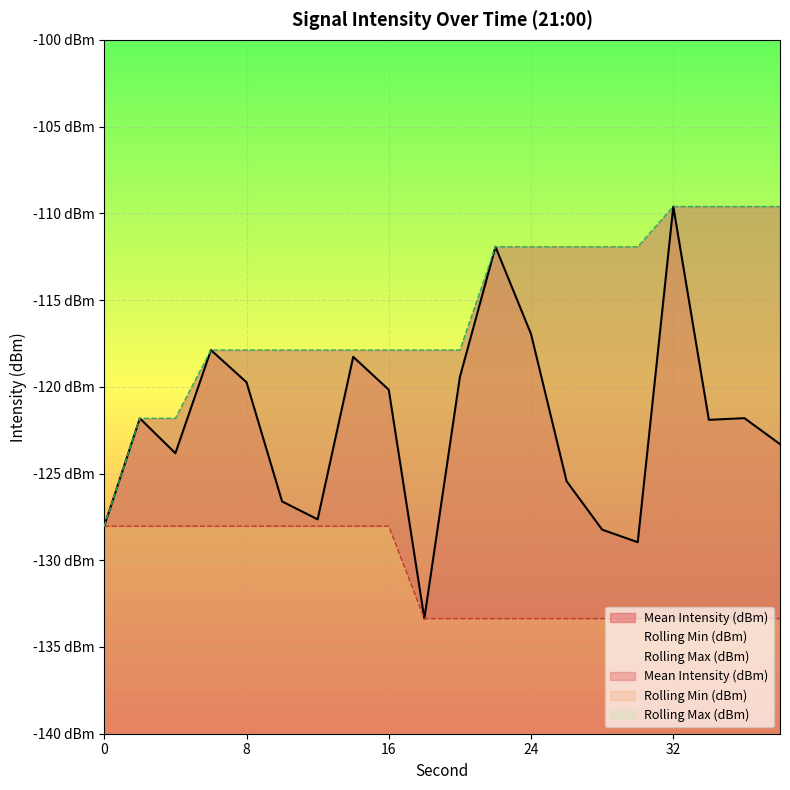

The Mean Intensity (dBm) series shows -126.6 at 10. True or false?

True